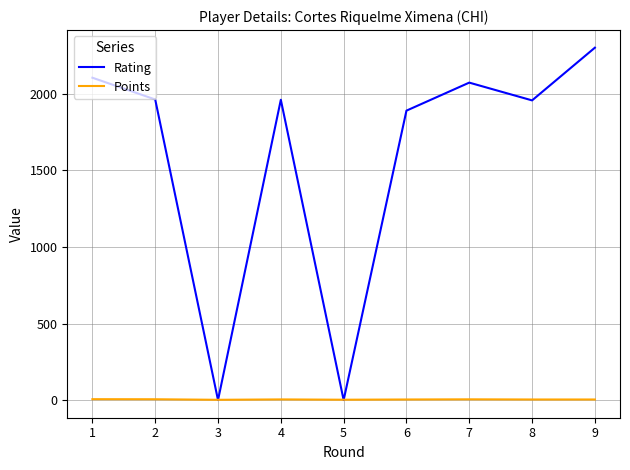

What is the difference between the highest and lowest values at 9?

2297.0